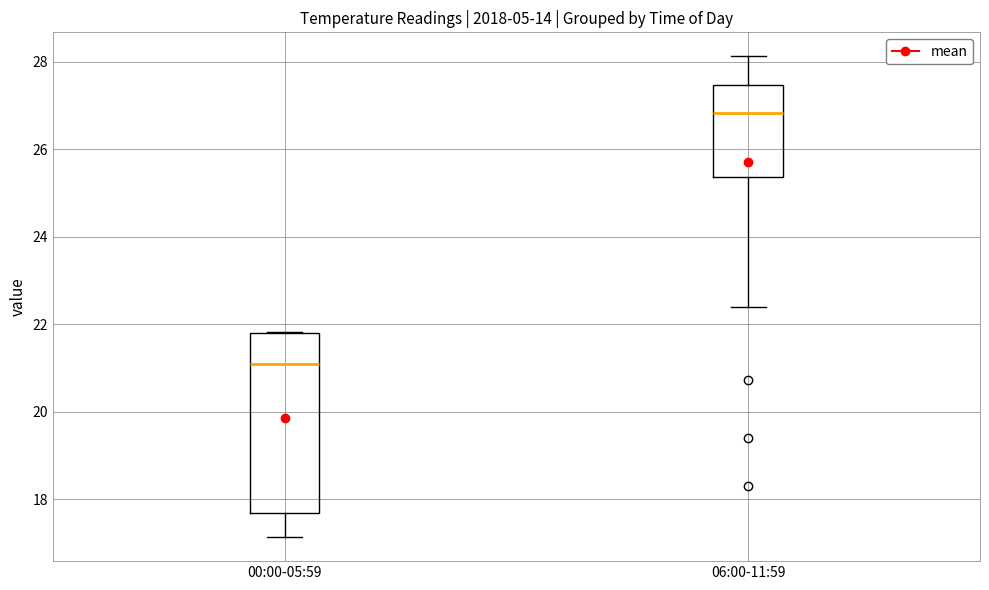

Reading left to right, read every box against the y-axis: the position of its median line, the range the box covers, and the ends of its whiskers. The values are not printed on the chart, so give them approximately, as read against the axis.

00:00-05:59: median 21.0, box 17.6 to 21.8, whiskers 17.2 to 21.8
06:00-11:59: median 26.8, box 25.4 to 27.4, whiskers 22.4 to 28.2